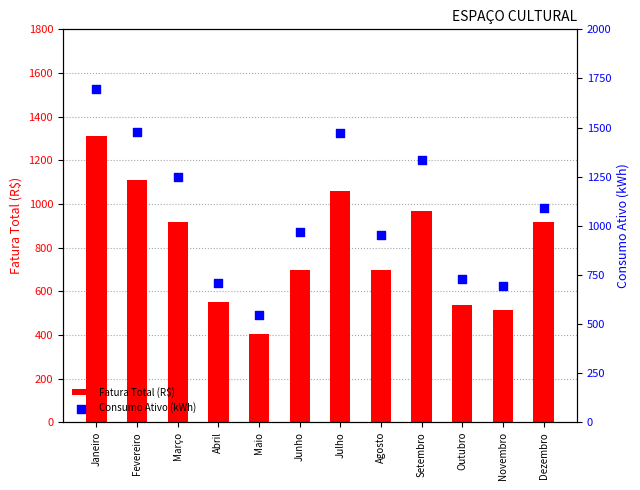

At how many categories does at least one series exceed 1252?

4